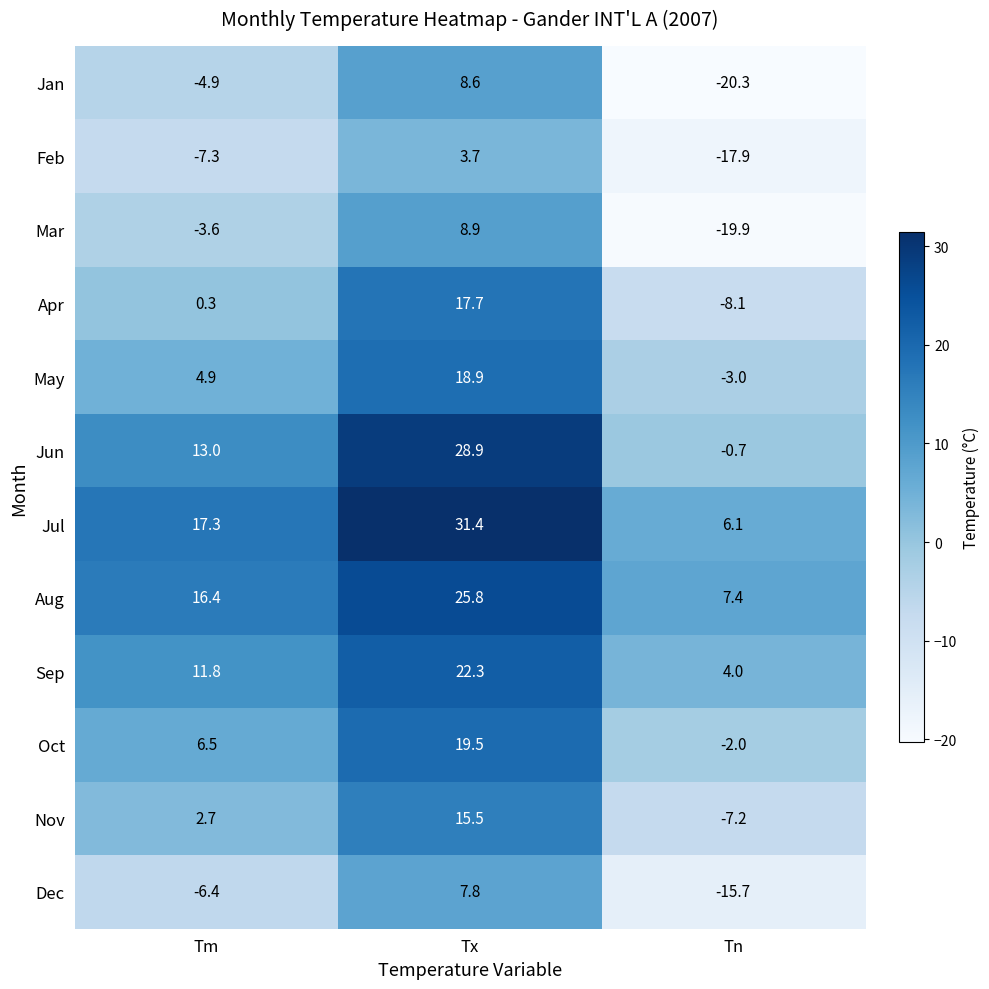

What is the minimum value for Dec?

-15.7